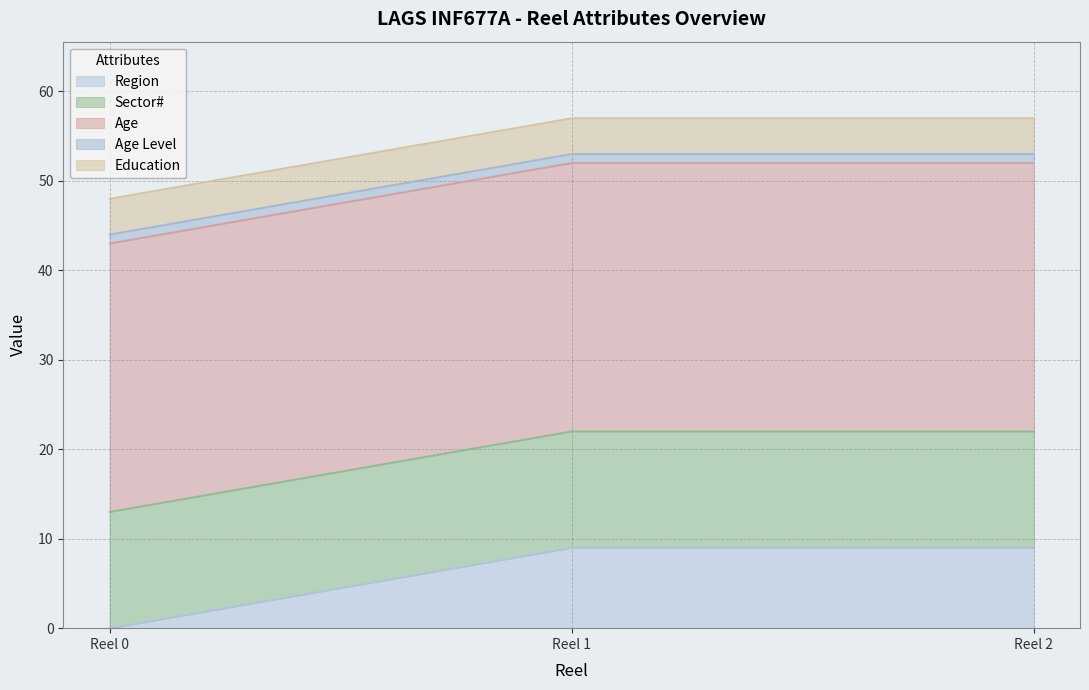

The Region series shows 16 at Reel 2. True or false?

False